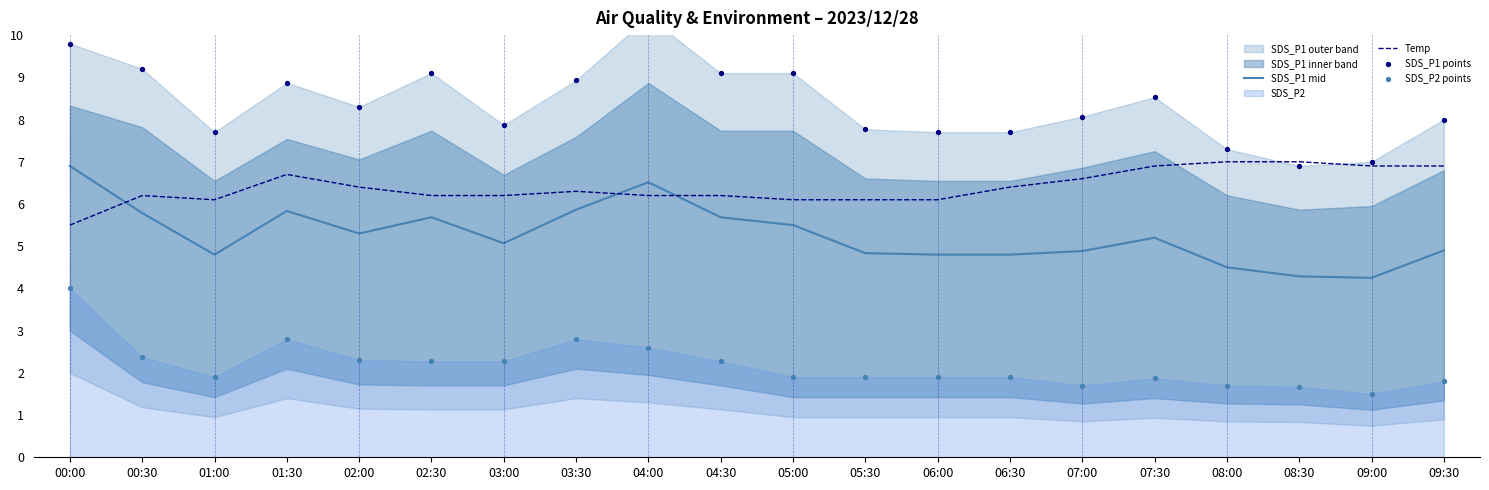

Which series has the largest total across all categories?

SDS_P1 points